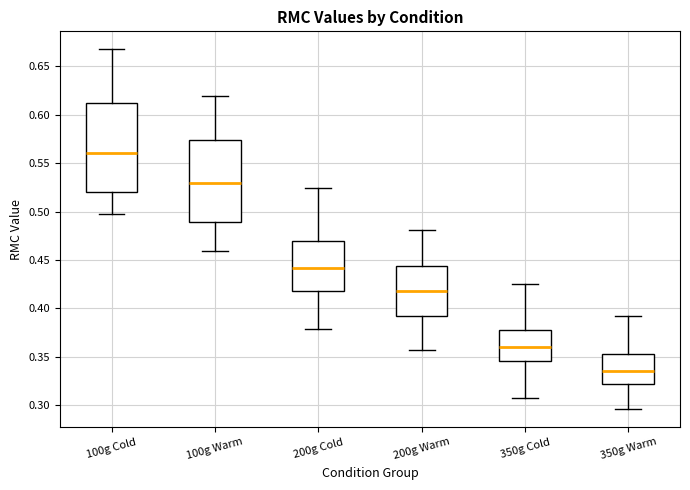

Reading left to right, transcribe this box plot: for each box, give where its median line is, the range the box spans, and where its two whiskers end, as read against the y-axis. The values are not printed on the chart, so give them approximately, as read against the axis.

100g Cold: median 0.560, box 0.520 to 0.610, whiskers 0.495 to 0.670
100g Warm: median 0.530, box 0.490 to 0.575, whiskers 0.460 to 0.620
200g Cold: median 0.440, box 0.420 to 0.470, whiskers 0.380 to 0.525
200g Warm: median 0.420, box 0.390 to 0.445, whiskers 0.355 to 0.480
350g Cold: median 0.360, box 0.345 to 0.380, whiskers 0.305 to 0.425
350g Warm: median 0.335, box 0.320 to 0.355, whiskers 0.295 to 0.390